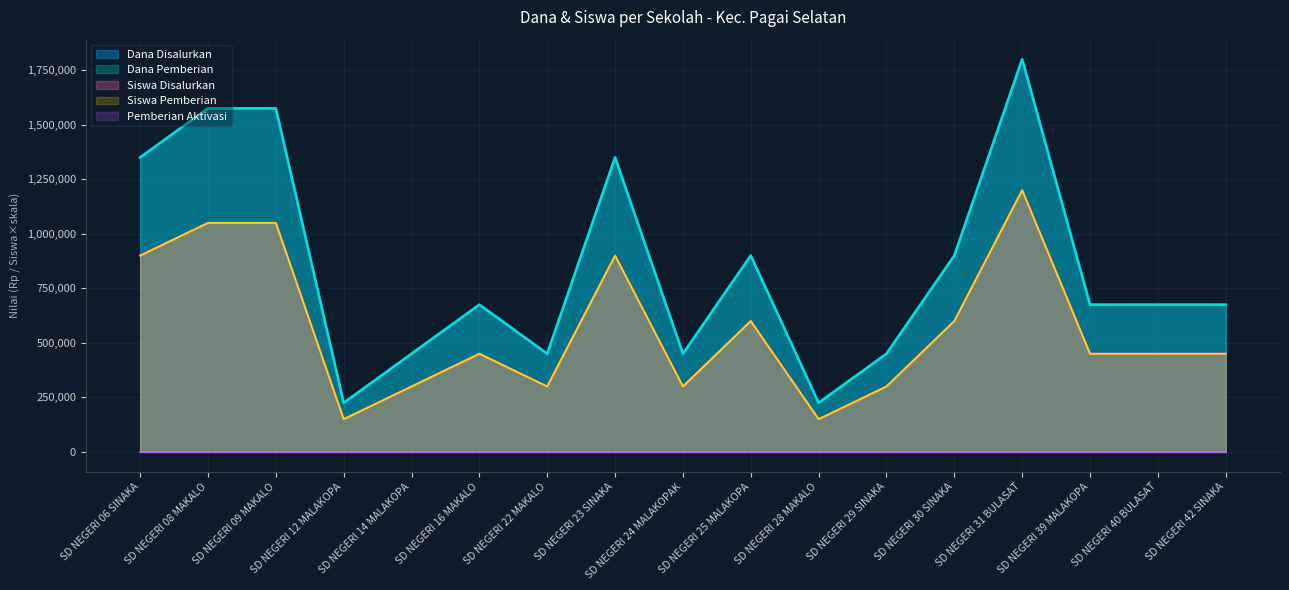

At which label does Dana Pemberian reach its peak?

SD NEGERI 31 BULASAT